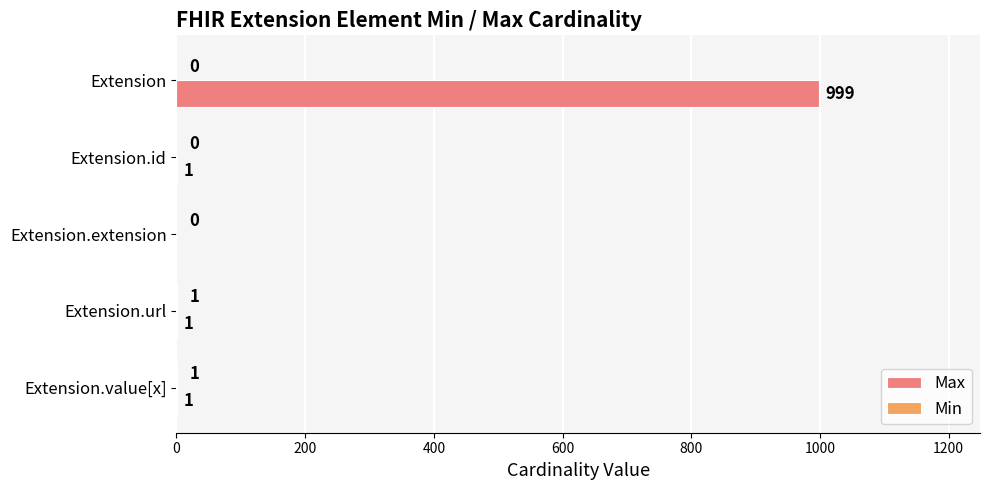

The Max series shows 1 at Extension.id. True or false?

True